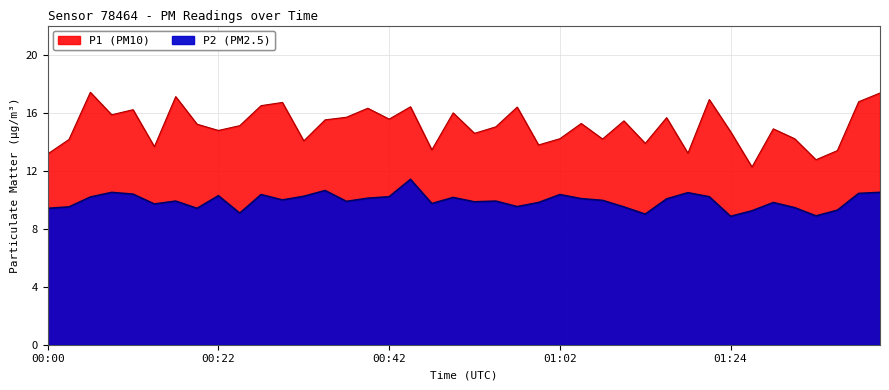

True or false: P1 and P2 intersect in this chart.

False